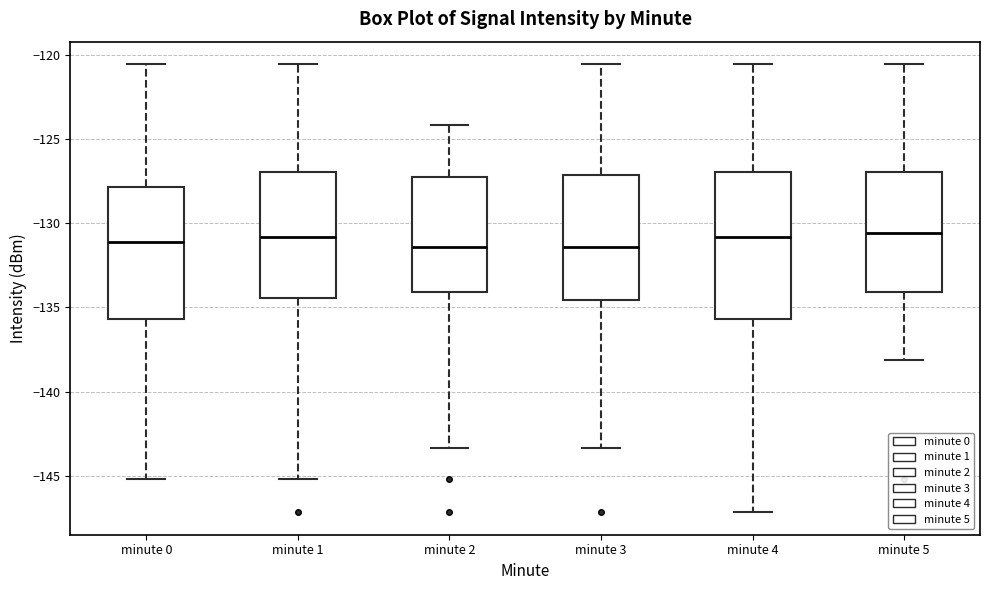

Which box is the tallest, from its lower edge to its upper edge?

minute 4